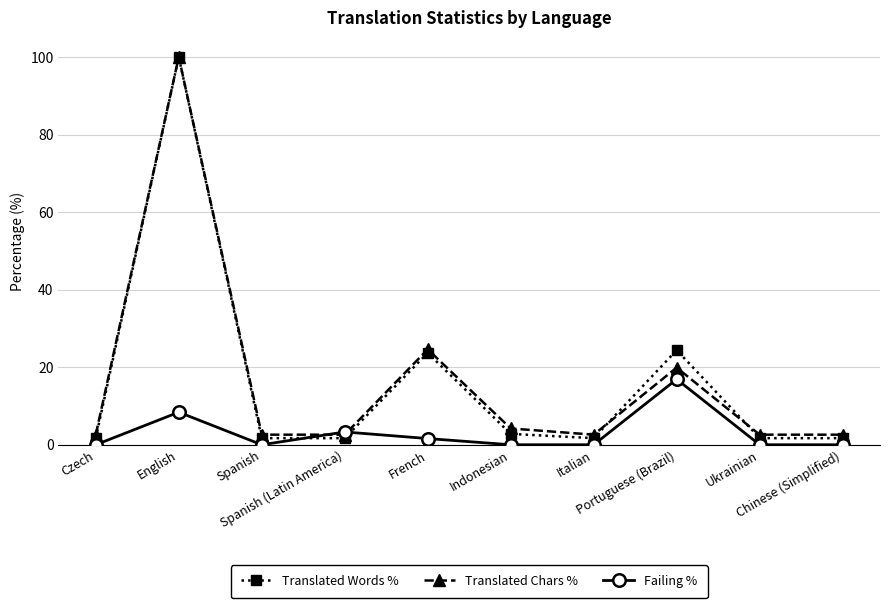

Reading left to right, what are all the values shown in this chart?

Translated Words %: Czech=1.7	English=100.0	Spanish=1.7	Spanish (Latin America)=1.7	French=23.7	Indonesian=2.8	Italian=1.7	Portuguese (Brazil)=24.4	Ukrainian=1.7	Chinese (Simplified)=1.7
Translated Chars %: Czech=2.6	English=100.0	Spanish=2.6	Spanish (Latin America)=2.6	French=24.6	Indonesian=4.2	Italian=2.6	Portuguese (Brazil)=19.9	Ukrainian=2.6	Chinese (Simplified)=2.6
Failing %: Czech=0.0	English=8.4	Spanish=0.0	Spanish (Latin America)=3.3	French=1.6	Indonesian=0.0	Italian=0.0	Portuguese (Brazil)=16.9	Ukrainian=0.0	Chinese (Simplified)=0.0